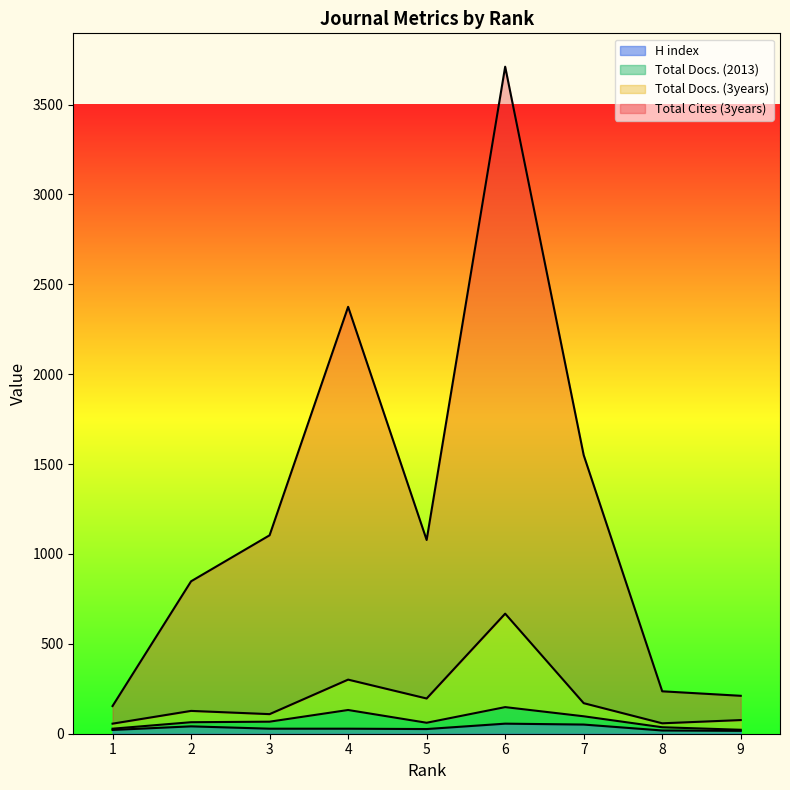

How many data points in Total Cites (3years) are above 1078?

4